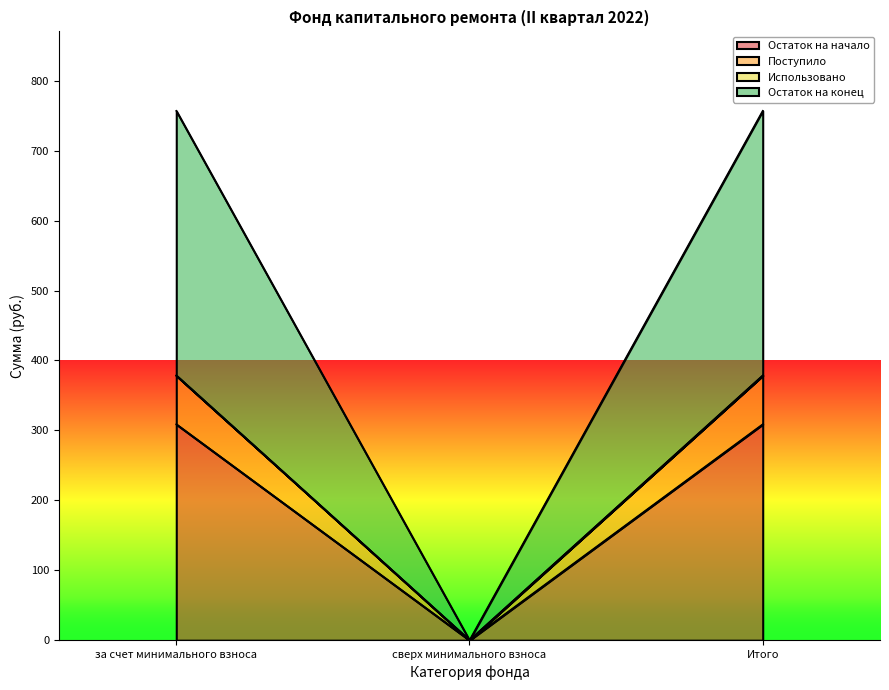

Where is Остаток на конец nearest to the value 189?

сверх минимального взноса